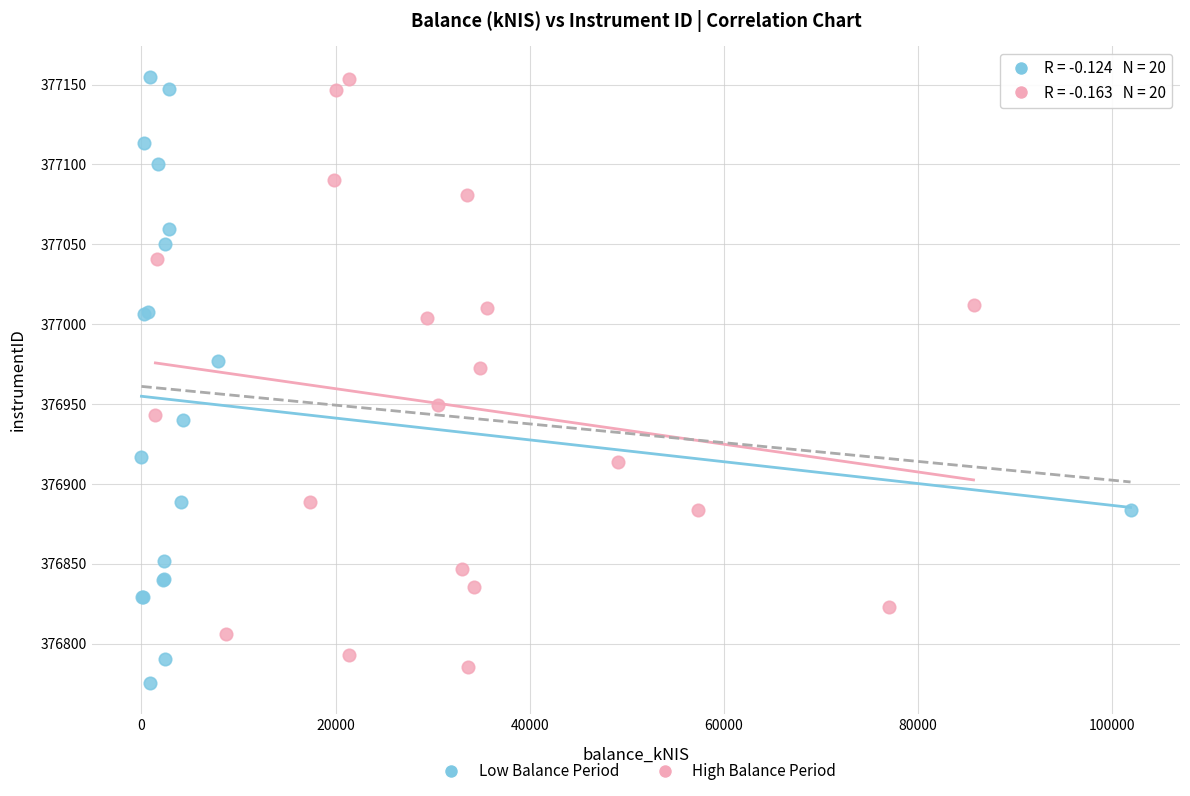

Which series reaches the minimum Y coordinate?

Low Balance Period